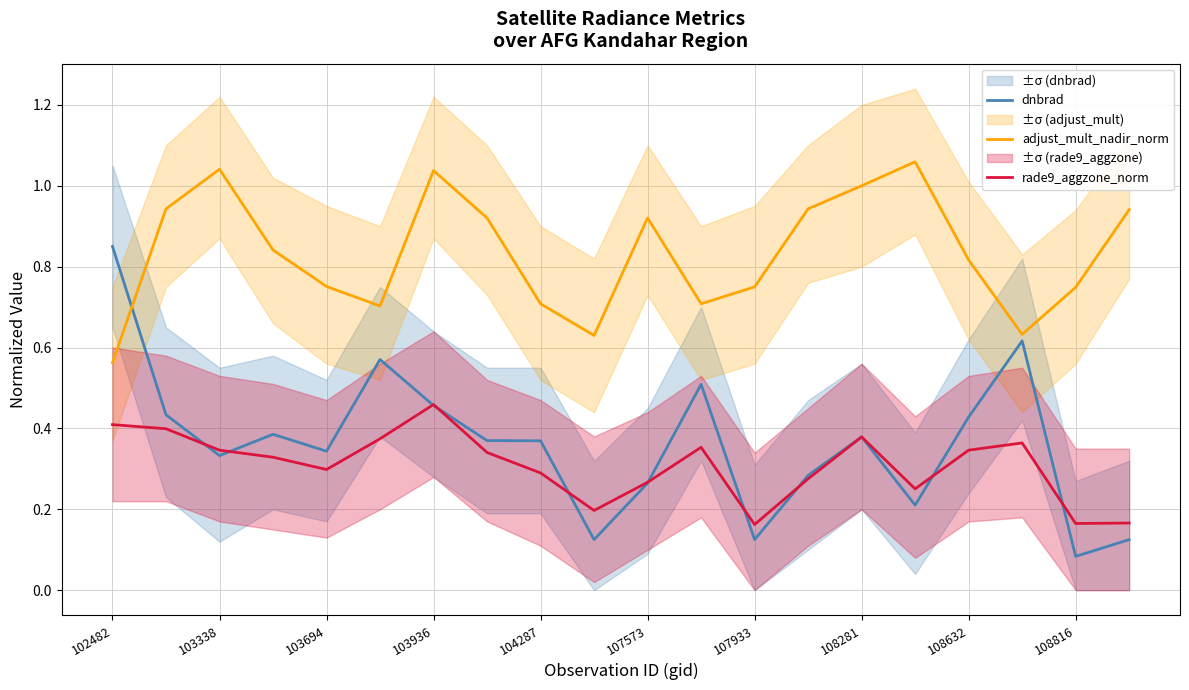

Reading right to left, list all the values displayed in this chart.

dnbrad: 0.1	0.1	0.6	0.4	0.2	0.4	0.3	0.1	0.5	0.3	0.1	0.4	0.4	0.5	0.6	0.3	0.4	0.3	0.4	0.8
adjust_mult_nadir_norm: 0.9	0.7	0.6	0.8	1.1	1.0	0.9	0.8	0.7	0.9	0.6	0.7	0.9	1.0	0.7	0.8	0.8	1.0	0.9	0.6
rade9_aggzone_norm: 0.2	0.2	0.4	0.3	0.3	0.4	0.3	0.2	0.4	0.3	0.2	0.3	0.3	0.5	0.4	0.3	0.3	0.3	0.4	0.4